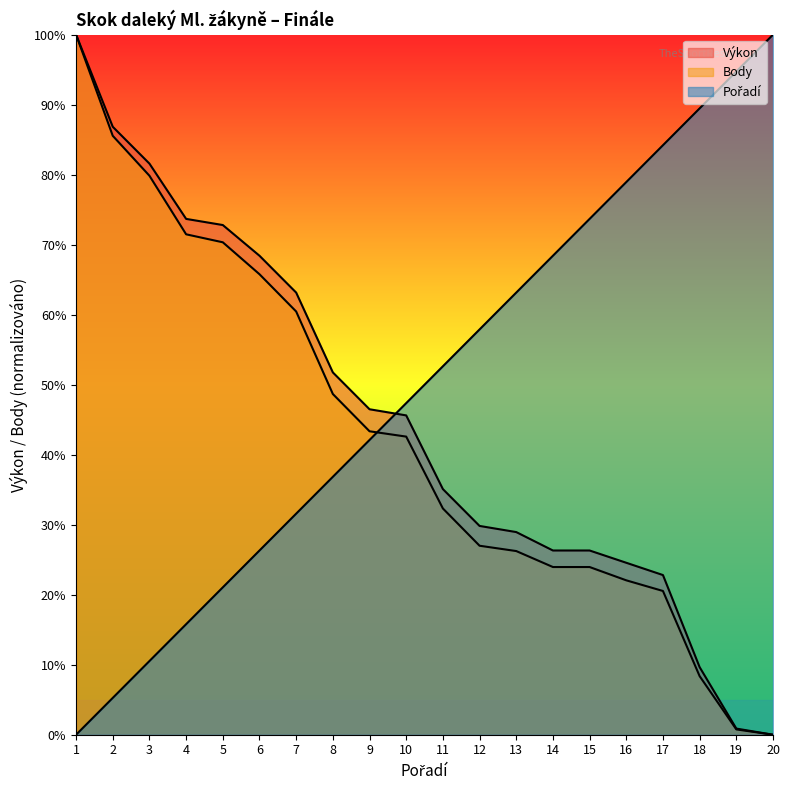

True or false: Výkon and Body intersect in this chart.

False